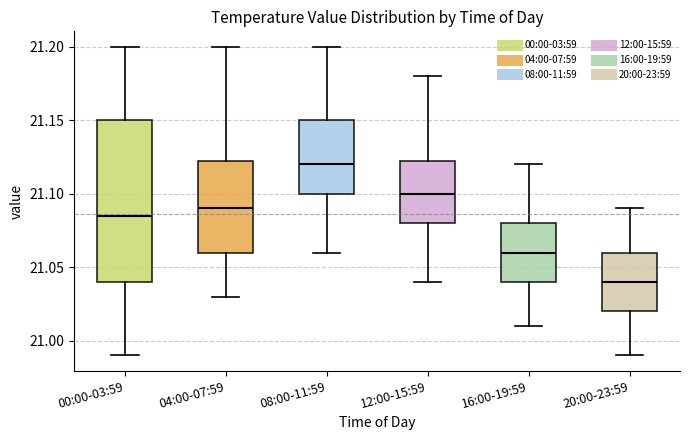

Comparing the boxes themselves (not the whiskers), which one is the tallest?

00:00-03:59